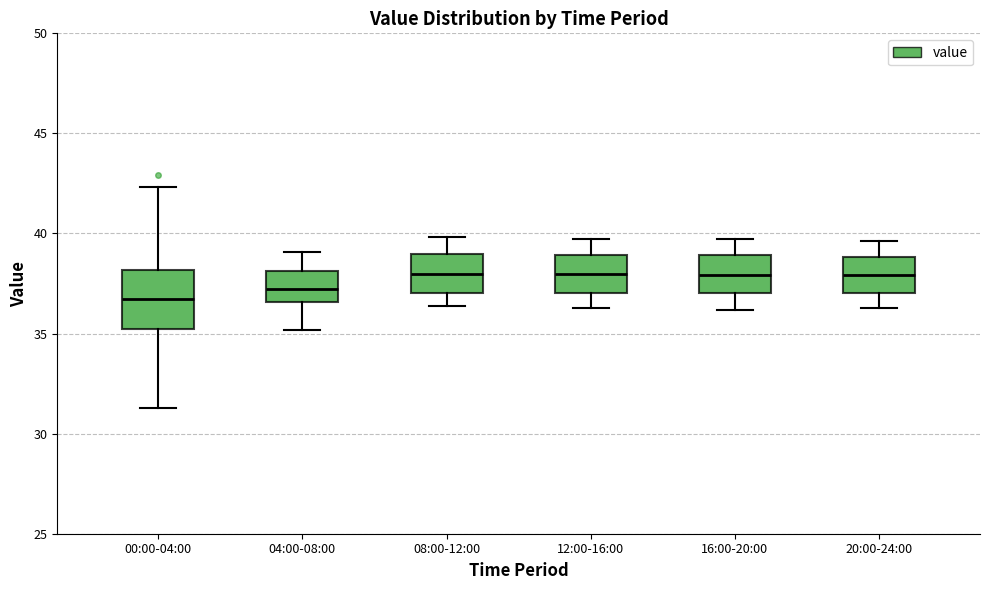

Reading left to right, read every box against the y-axis: the position of its median line, the range the box covers, and the ends of its whiskers. The values are not printed on the chart, so give them approximately, as read against the axis.

00:00-04:00: median 36.5, box 35.0 to 38.0, whiskers 31.5 to 42.5
04:00-08:00: median 37.5, box 36.5 to 38.0, whiskers 35.0 to 39.0
08:00-12:00: median 38.0, box 37.0 to 39.0, whiskers 36.5 to 40.0
12:00-16:00: median 38.0, box 37.0 to 39.0, whiskers 36.5 to 39.5
16:00-20:00: median 38.0, box 37.0 to 39.0, whiskers 36.0 to 39.5
20:00-24:00: median 38.0, box 37.0 to 39.0, whiskers 36.5 to 39.5